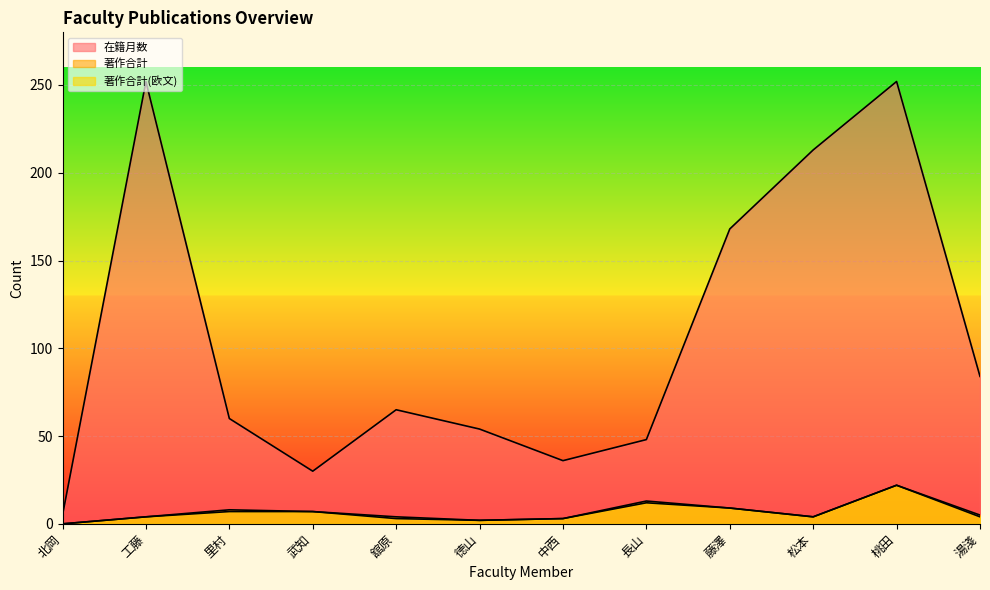

Where is the first local minimum for 著作合計(欧文)?

徳山